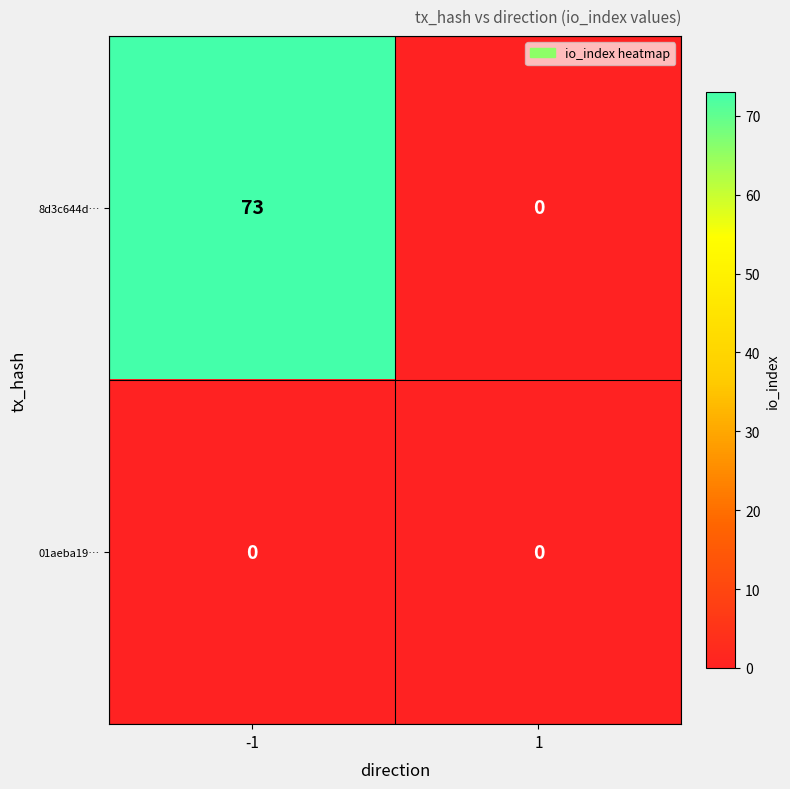

Between -1 and 1, which series saw the biggest shift?

8d3c644d…